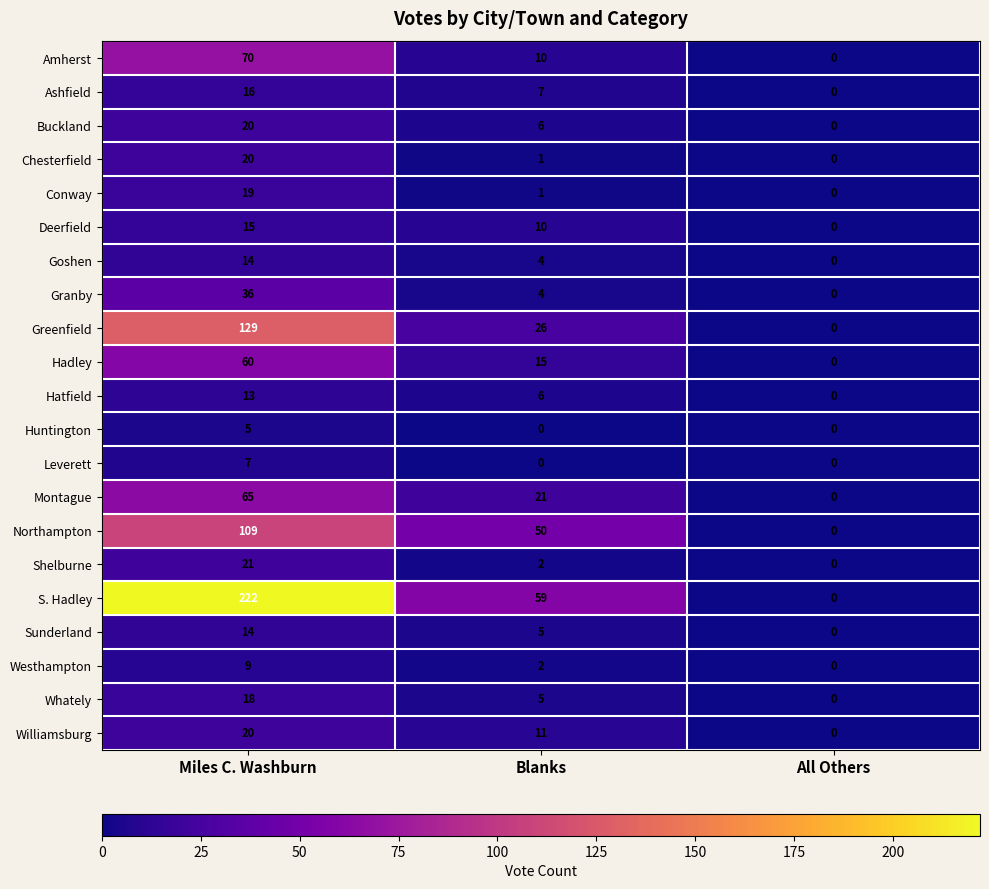

Rank the categories by Amherst value from highest to lowest.

Miles C. Washburn, Blanks, All Others